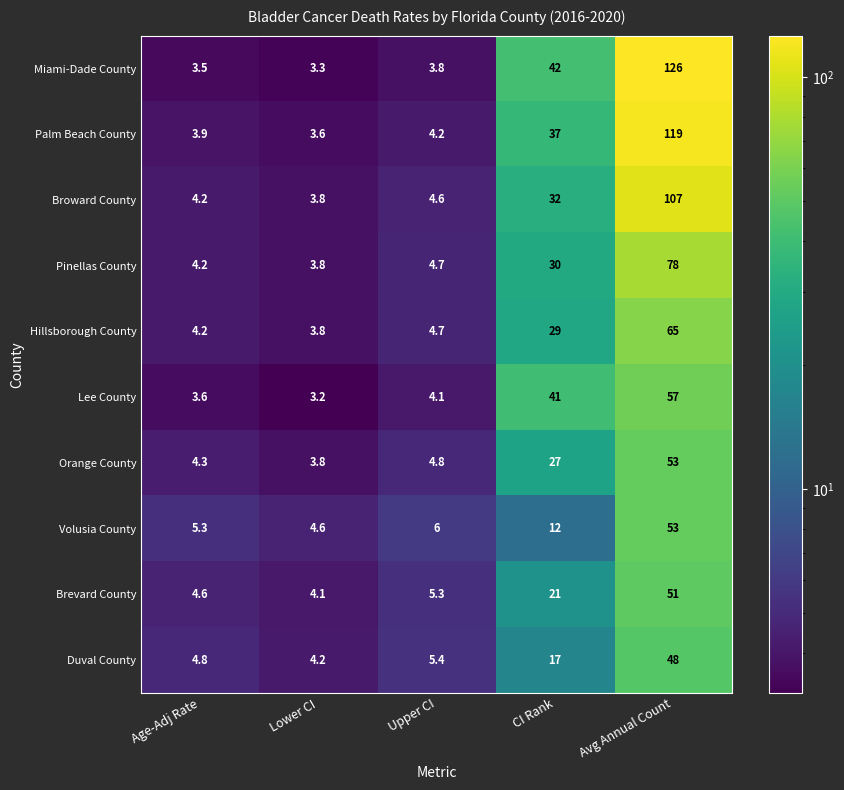

At which category is the sum across all series the highest?

Avg Annual Count